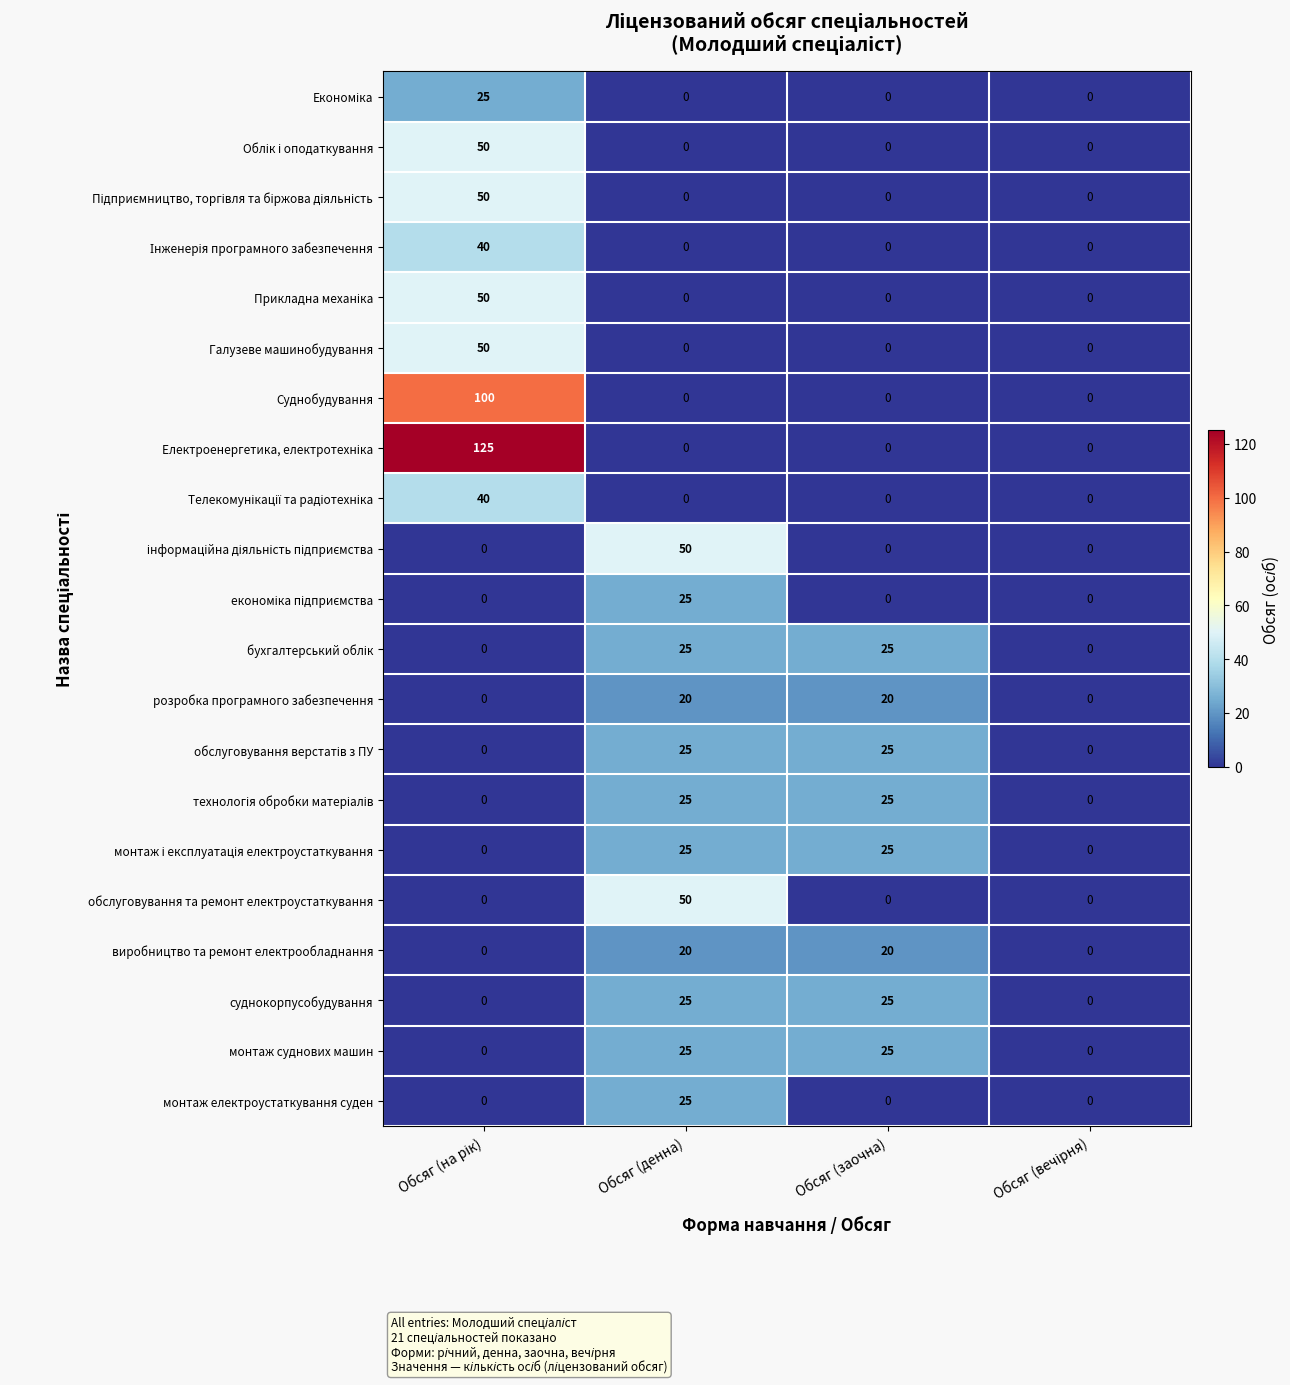

What is the total value across all series at Обсяг (денна)?

340